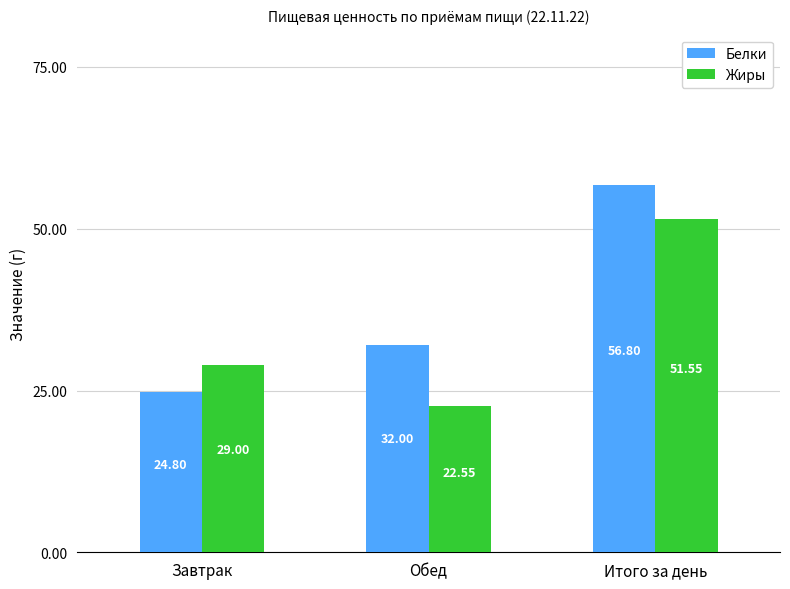

What value does the Жиры series have at Обед?

22.6